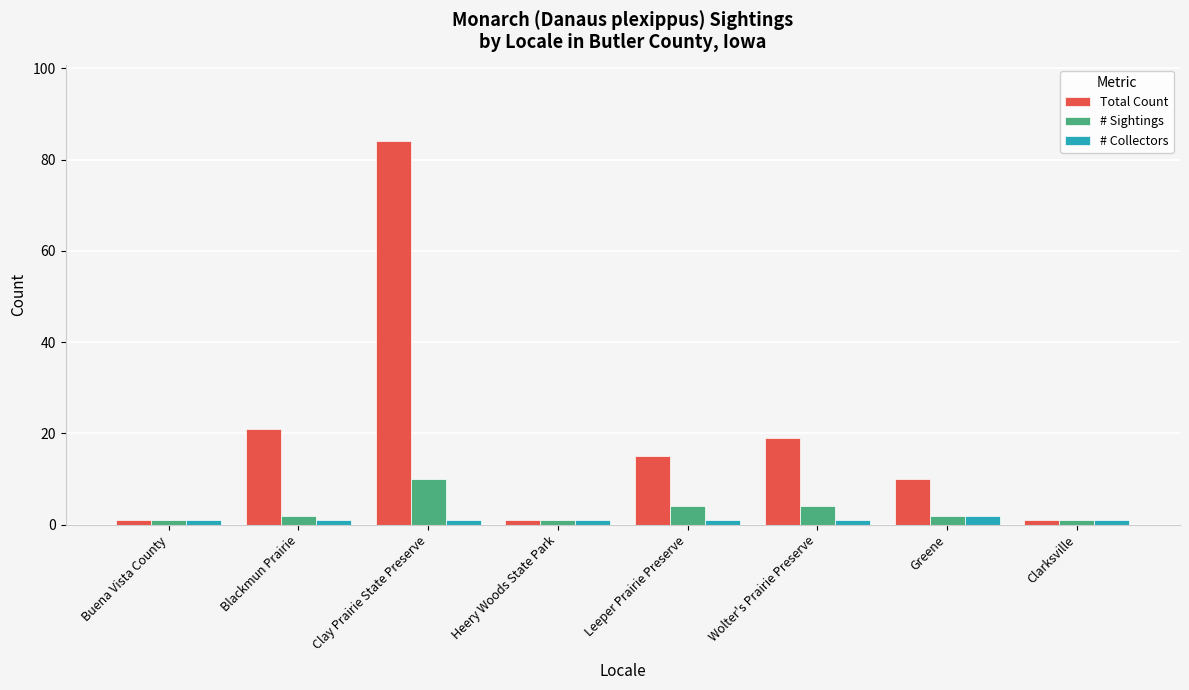

At which category does the chart reach its peak across all series?

Clay Prairie State Preserve